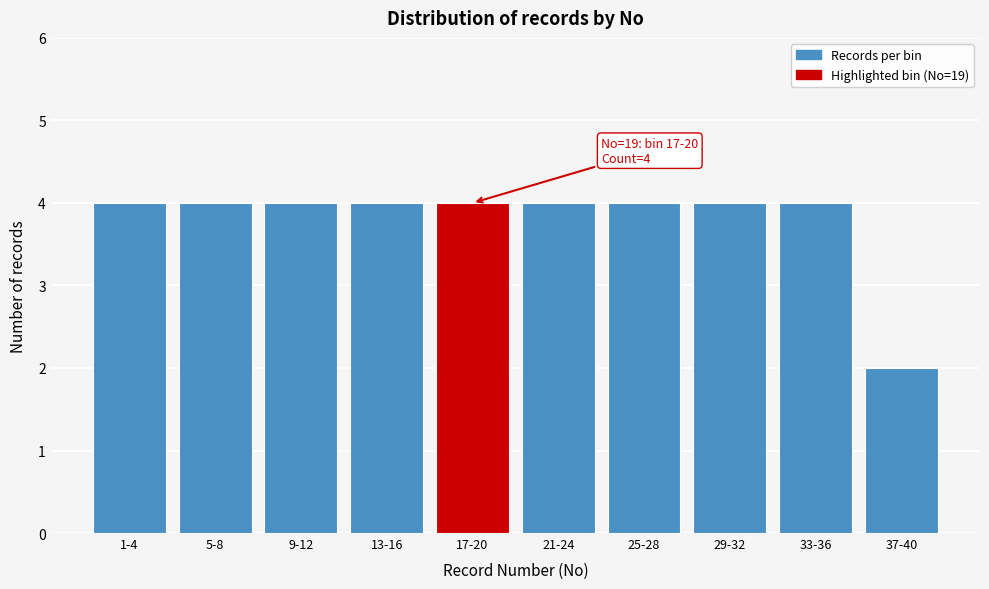

Reading left to right, list all the values displayed in this chart.

1-4=4	5-8=4	9-12=4	13-16=4	17-20=4	21-24=4	25-28=4	29-32=4	33-36=4	37-40=2